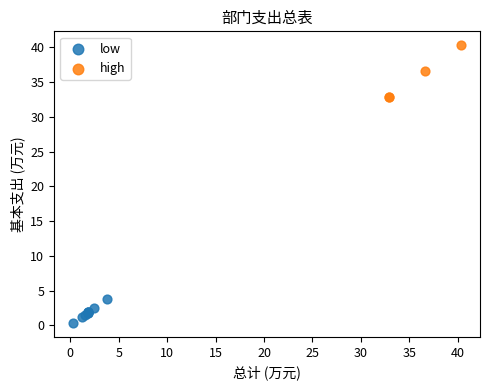

What are all the series names shown in the legend?

low, high